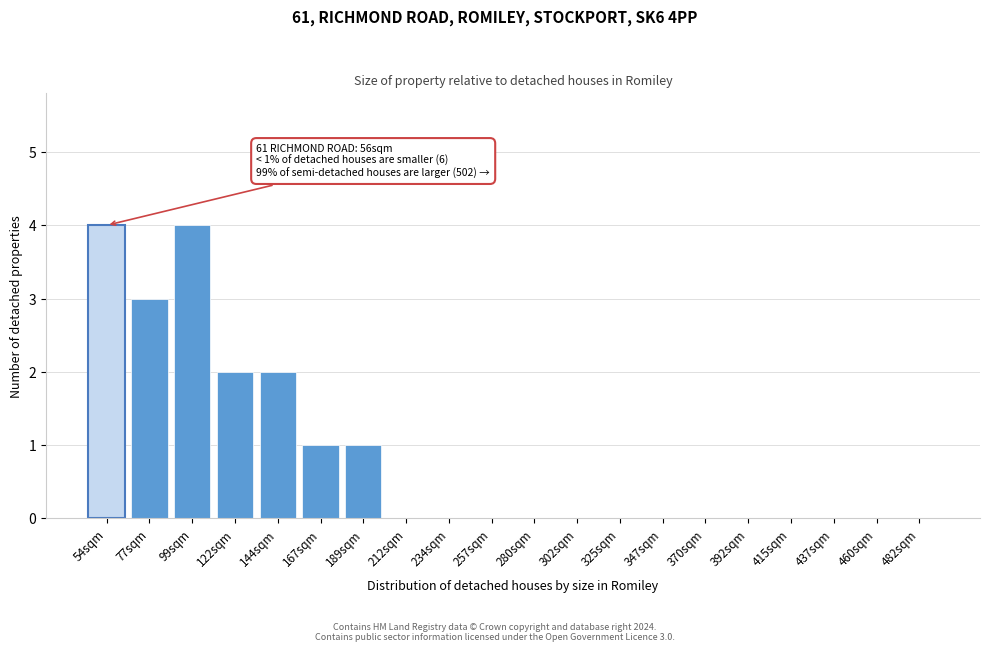

Reading right to left, extract all data points from this chart.

482sqm=0	460sqm=0	437sqm=0	415sqm=0	392sqm=0	370sqm=0	347sqm=0	325sqm=0	302sqm=0	280sqm=0	257sqm=0	234sqm=0	212sqm=0	189sqm=1	167sqm=1	144sqm=2	122sqm=2	99sqm=4	77sqm=3	54sqm=4